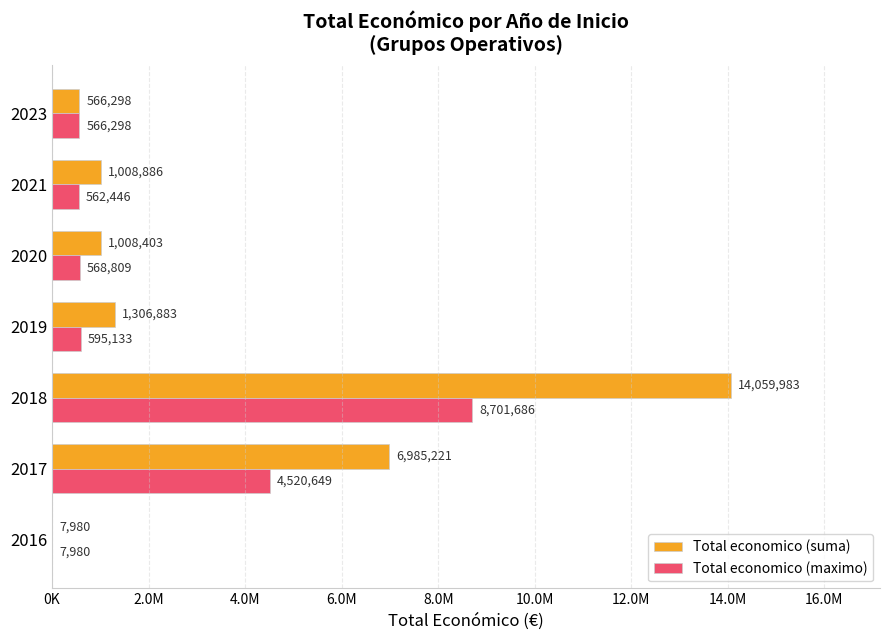

What are all the series names shown in the legend?

Total economico (suma), Total economico (maximo)